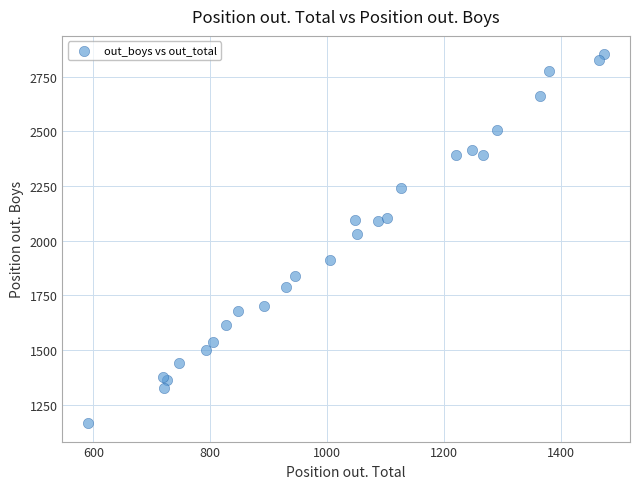

What Y value in the scatter plot is closest to 2009?

2030